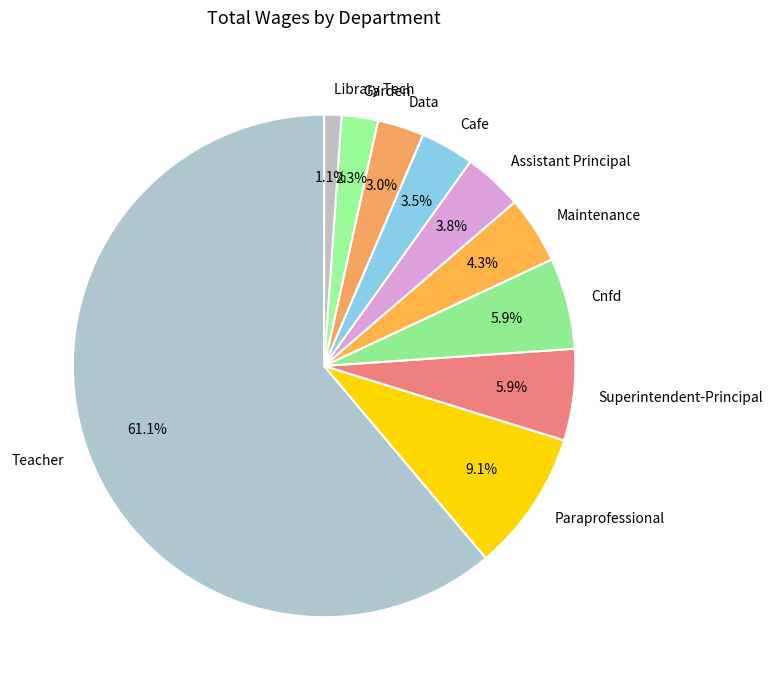

What is the ratio of the value at Garden to the value at Paraprofessional?

0.3